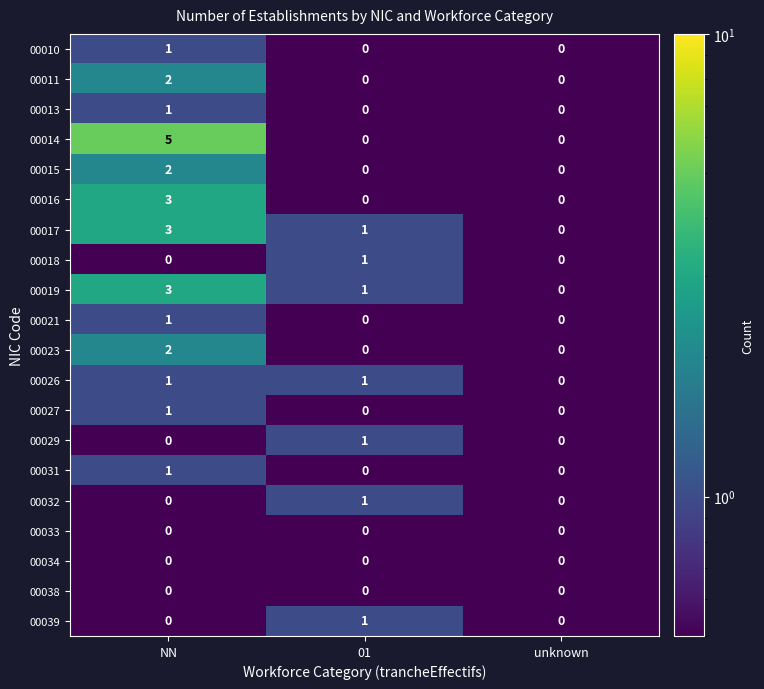

What is the spread (max minus min) of values at NN?

5